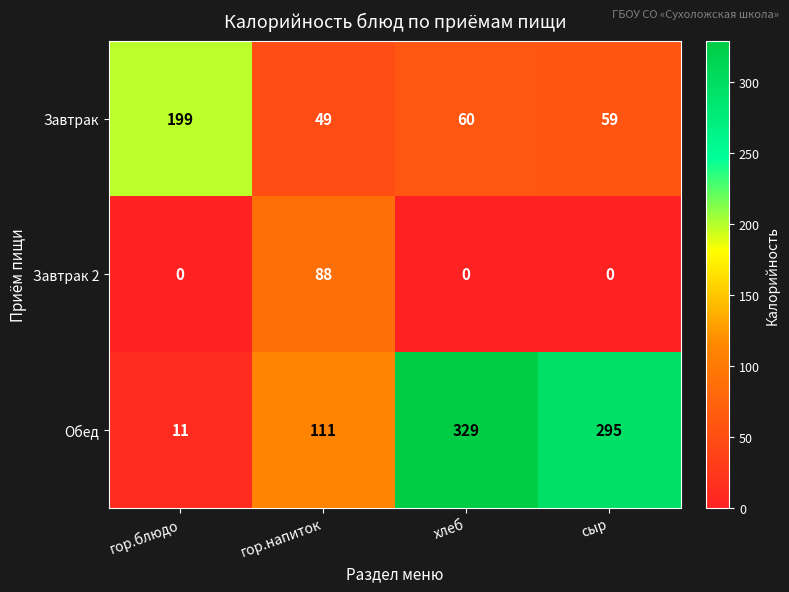

Rank the series by their maximum value, from highest to lowest.

Обед, Завтрак, Завтрак 2